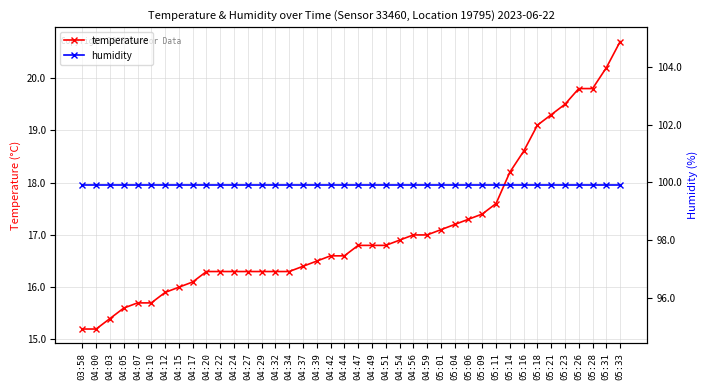

Reading left to right, list all the values displayed in this chart.

temperature: 03:58=15.2	04:00=15.2	04:03=15.4	04:05=15.6	04:07=15.7	04:10=15.7	04:12=15.9	04:15=16.0	04:17=16.1	04:20=16.3	04:22=16.3	04:24=16.3	04:27=16.3	04:29=16.3	04:32=16.3	04:34=16.3	04:37=16.4	04:39=16.5	04:42=16.6	04:44=16.6	04:47=16.8	04:49=16.8	04:51=16.8	04:54=16.9	04:56=17.0	04:59=17.0	05:01=17.1	05:04=17.2	05:06=17.3	05:09=17.4	05:11=17.6	05:14=18.2	05:16=18.6	05:18=19.1	05:21=19.3	05:23=19.5	05:26=19.8	05:28=19.8	05:31=20.2	05:33=20.7
humidity: 03:58=99.9	04:00=99.9	04:03=99.9	04:05=99.9	04:07=99.9	04:10=99.9	04:12=99.9	04:15=99.9	04:17=99.9	04:20=99.9	04:22=99.9	04:24=99.9	04:27=99.9	04:29=99.9	04:32=99.9	04:34=99.9	04:37=99.9	04:39=99.9	04:42=99.9	04:44=99.9	04:47=99.9	04:49=99.9	04:51=99.9	04:54=99.9	04:56=99.9	04:59=99.9	05:01=99.9	05:04=99.9	05:06=99.9	05:09=99.9	05:11=99.9	05:14=99.9	05:16=99.9	05:18=99.9	05:21=99.9	05:23=99.9	05:26=99.9	05:28=99.9	05:31=99.9	05:33=99.9